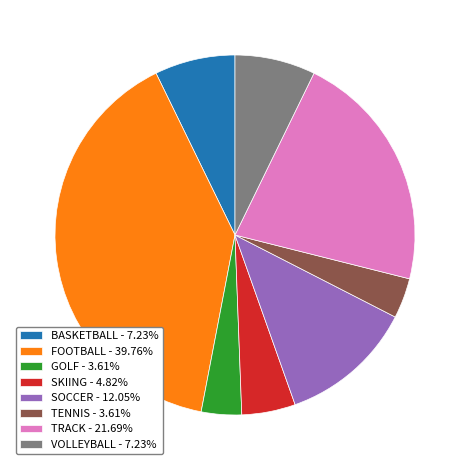

Count the number of slices in the pie.

8